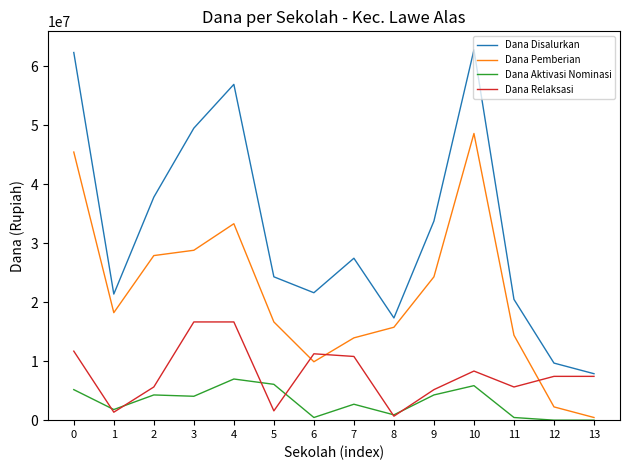

What is the greatest value displayed?

62775000